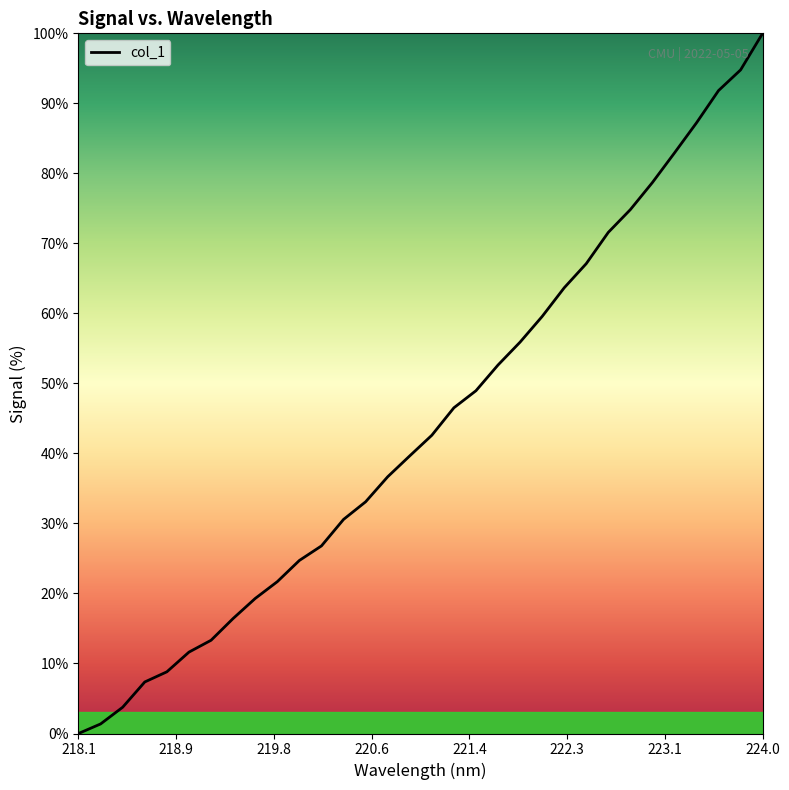

What is the maximum value shown in the chart?

100.0